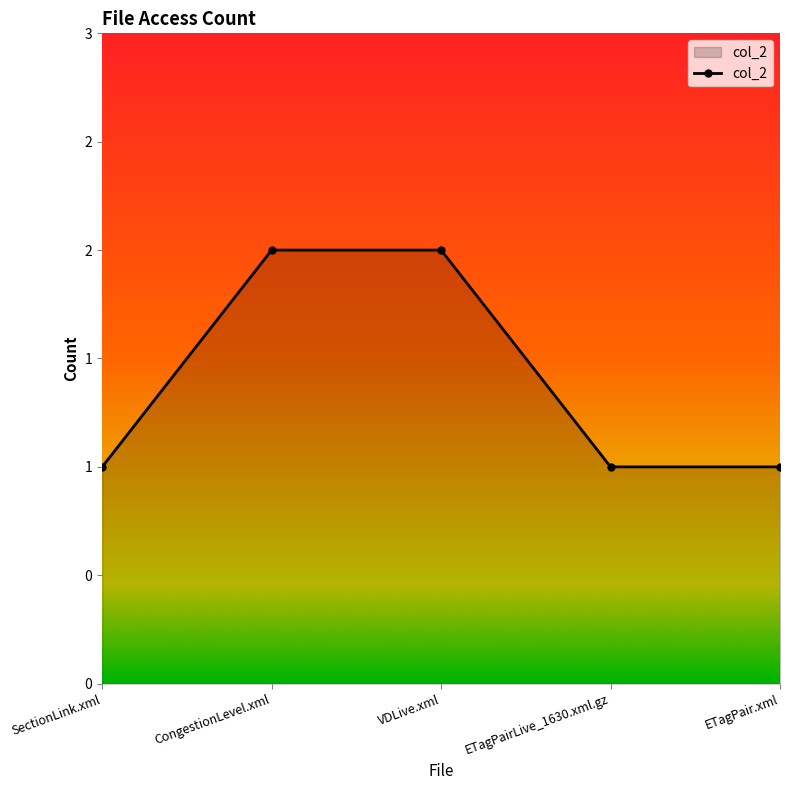

Is it true that the value at SectionLink.xml is 1?

True